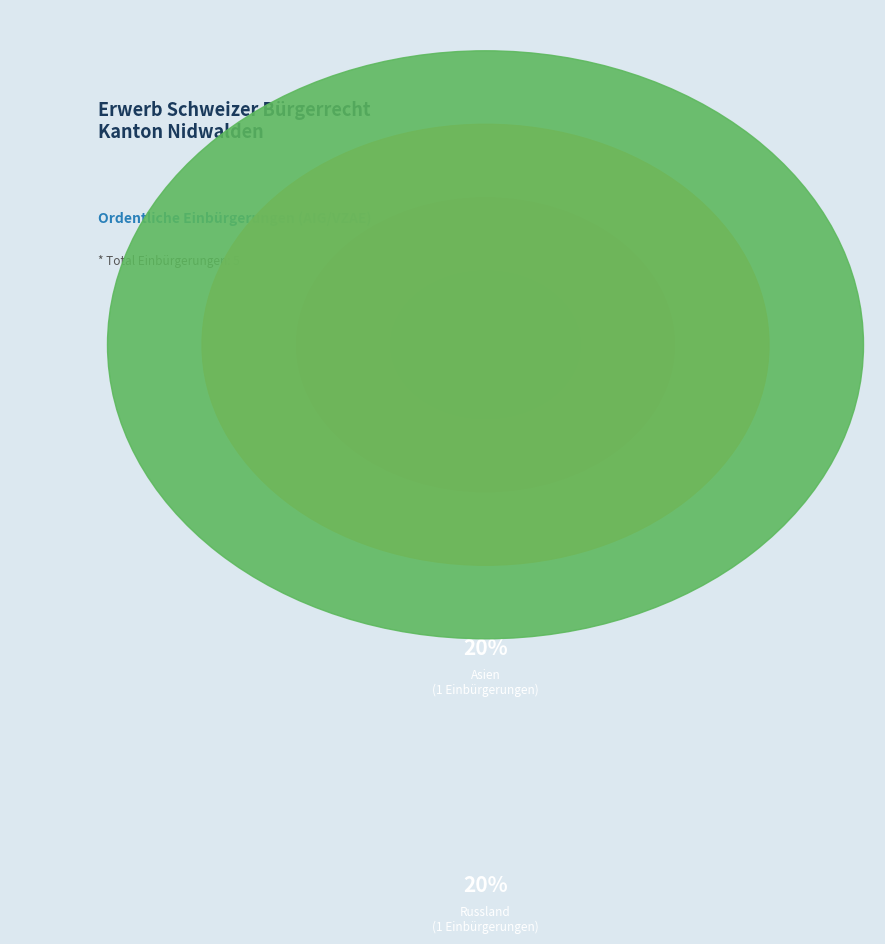

To the nearest percent, what percentage of the pie is Amerika?

20%